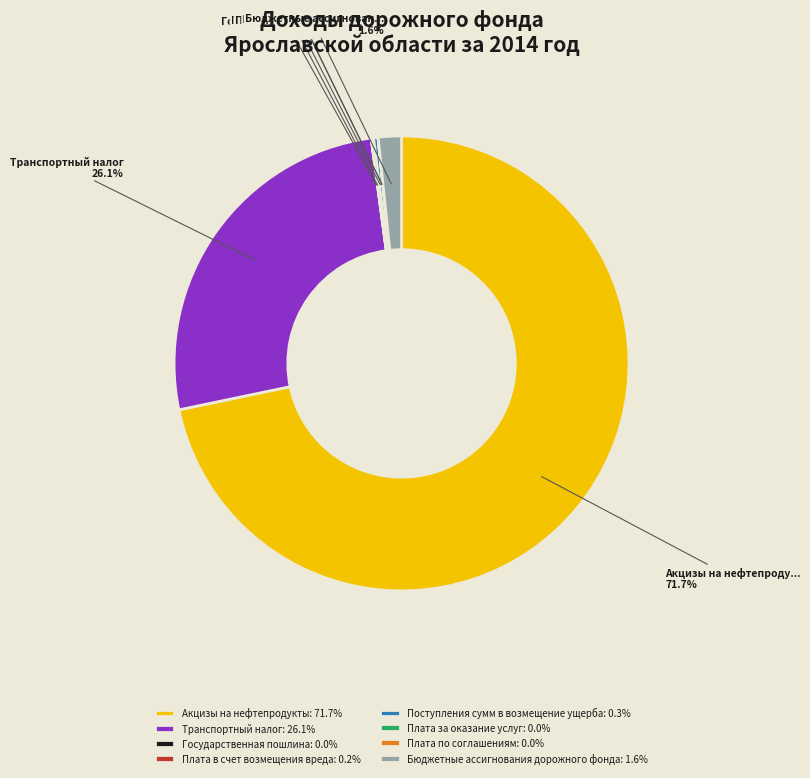

To the nearest percent, what portion does Транспортный налог represent?

26%